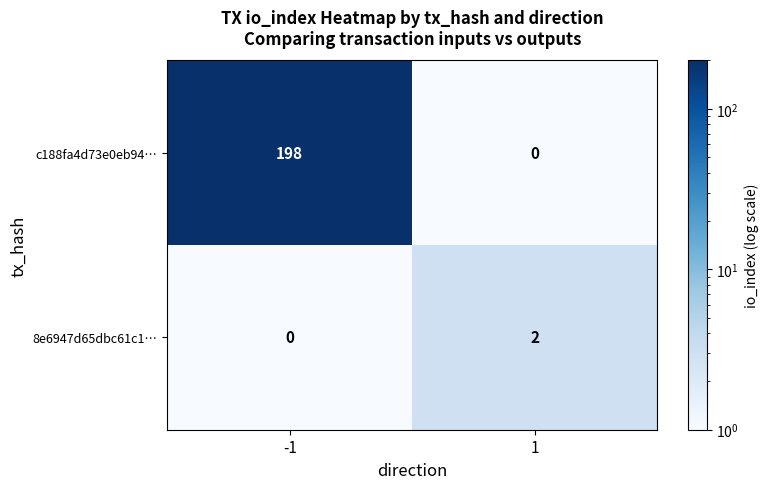

At how many categories does at least one series exceed 123?

1